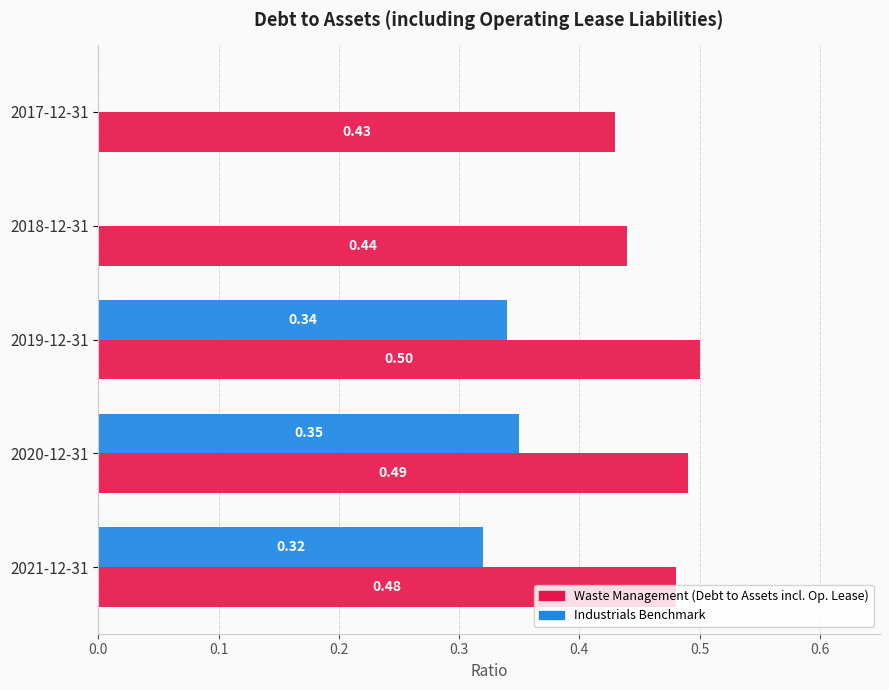

What is the total value across all series at 2021-12-31?

0.8